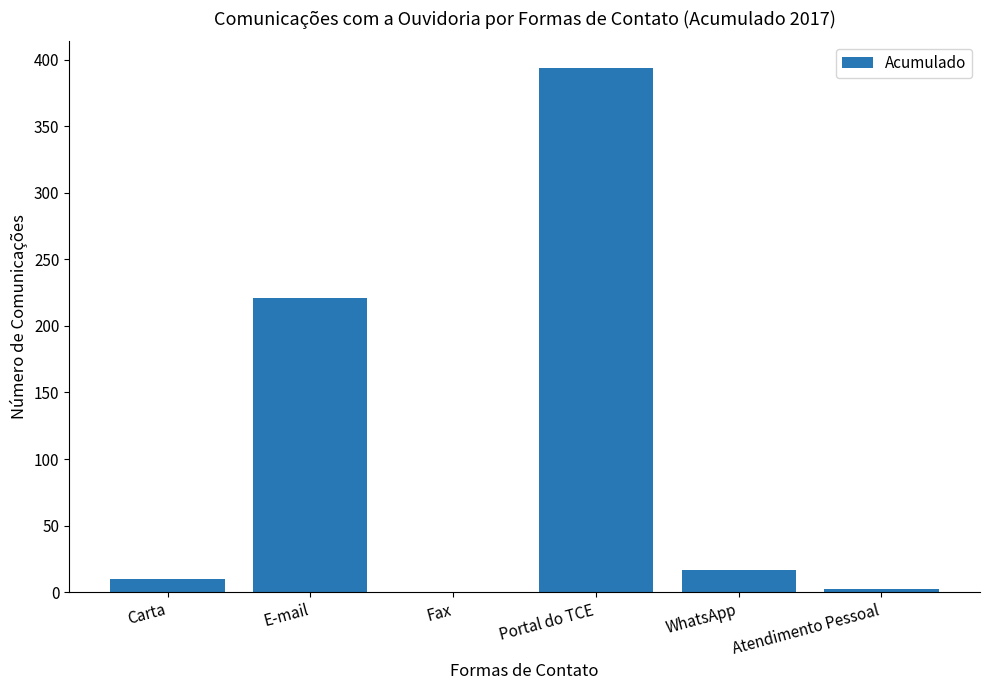

What is the approximate value at Atendimento Pessoal?

2